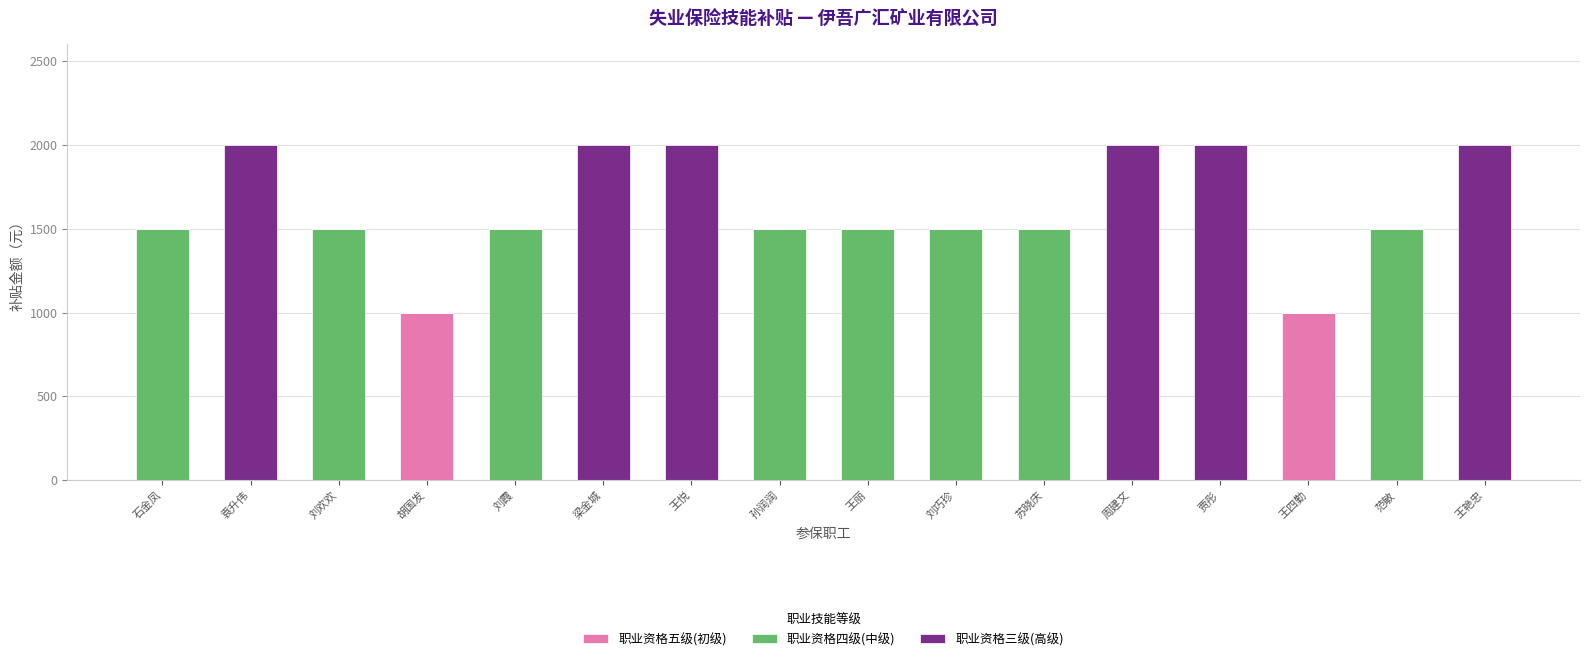

What are all the series names shown in the legend?

职业资格五级(初级), 职业资格四级(中级), 职业资格三级(高级)